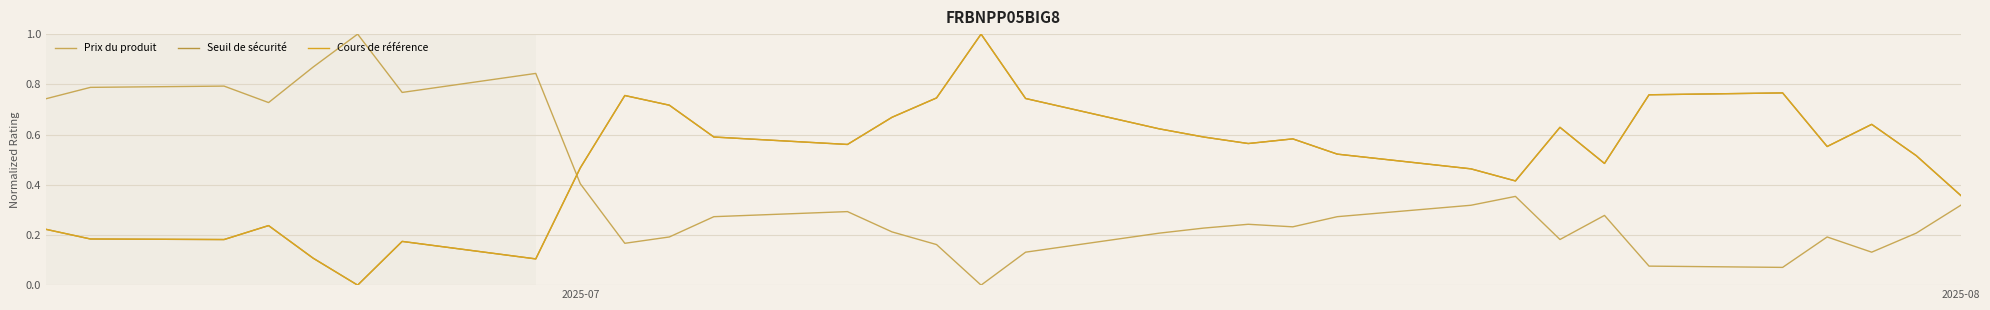

What is the average value of the Cours de référence series?

0.5